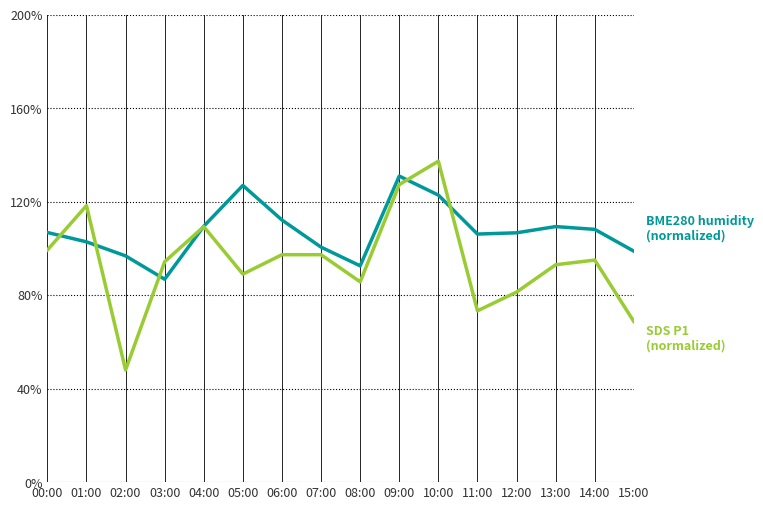

What is the difference between the highest and lowest values at 14:00?

13.1